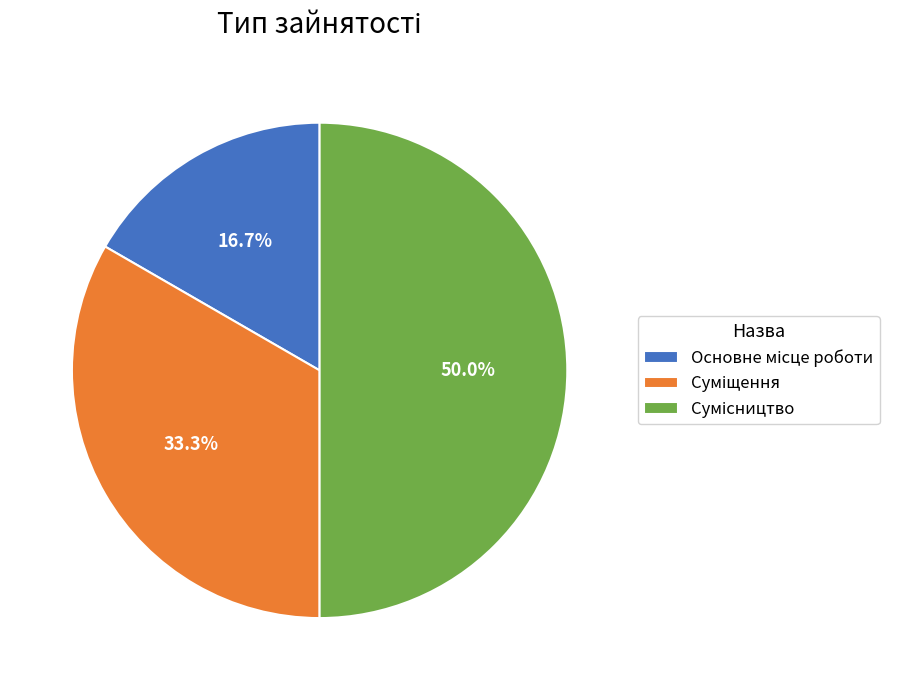

Which category has the biggest portion of the pie?

Сумісництво